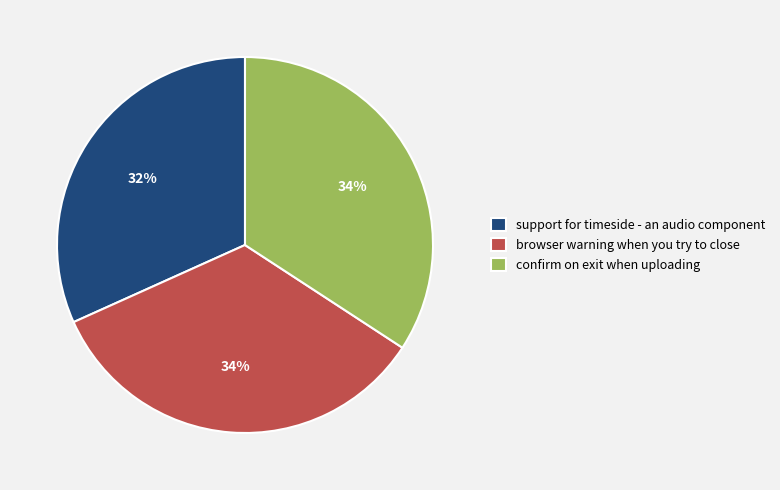

How many segments does this pie chart have?

3